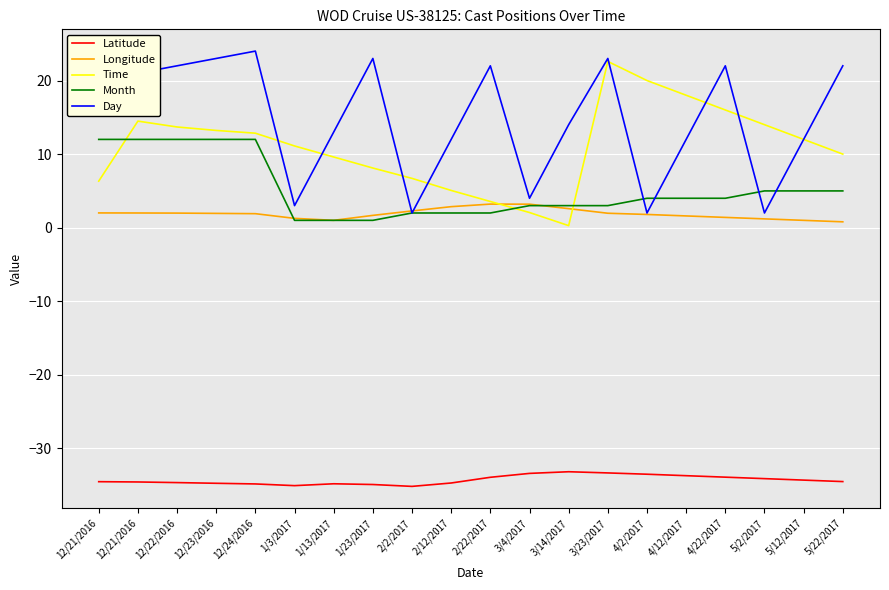

Which category has the highest value in the Day series?

12/24/2016